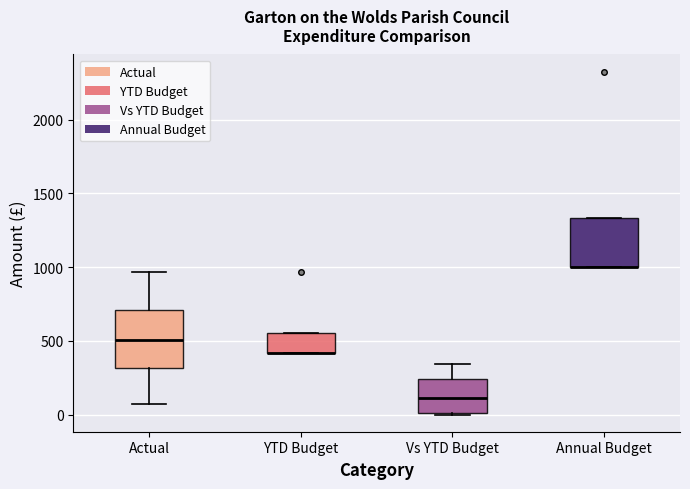

Where is the upper edge of the box for Annual Budget on the y-axis? The values are not printed on the chart, so give them approximately, as read against the axis.

1350